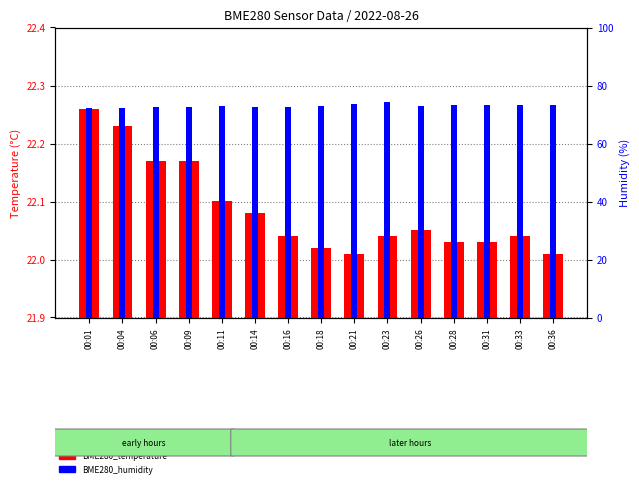

Is it true that BME280_humidity equals 72.2 at 00:04?

True